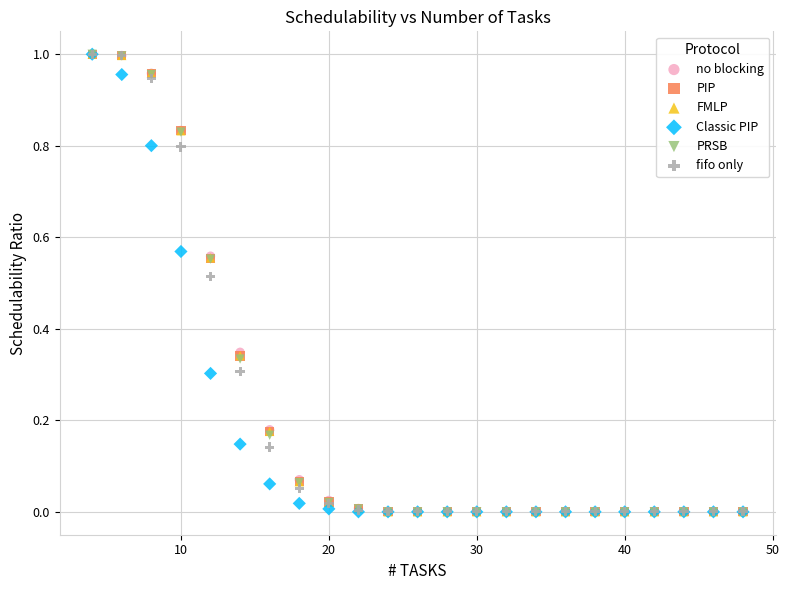

What are all the series names shown in the legend?

no blocking, PIP, FMLP, Classic PIP, PRSB, fifo only